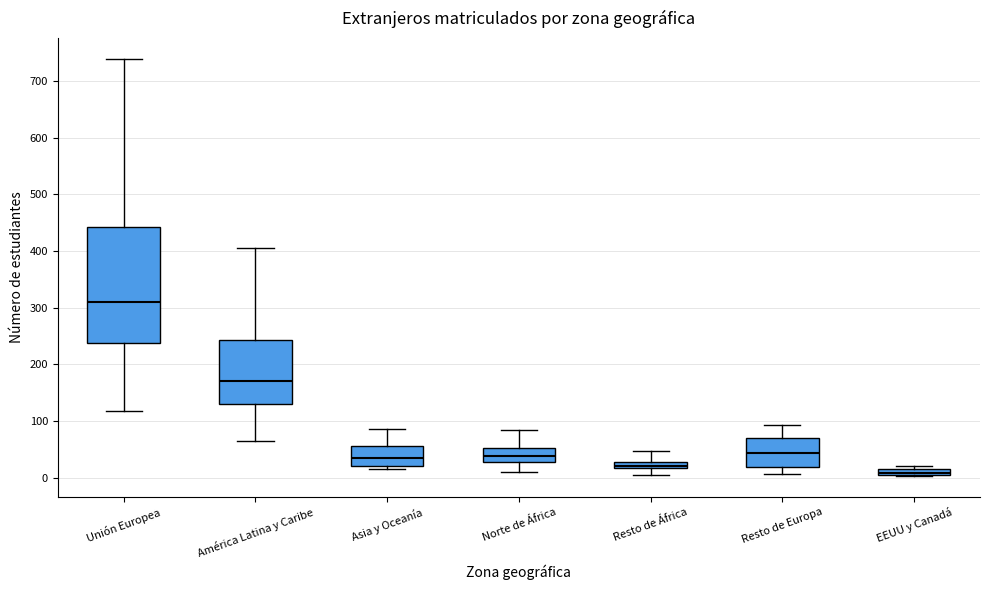

Which box's median line is the highest?

Unión Europea